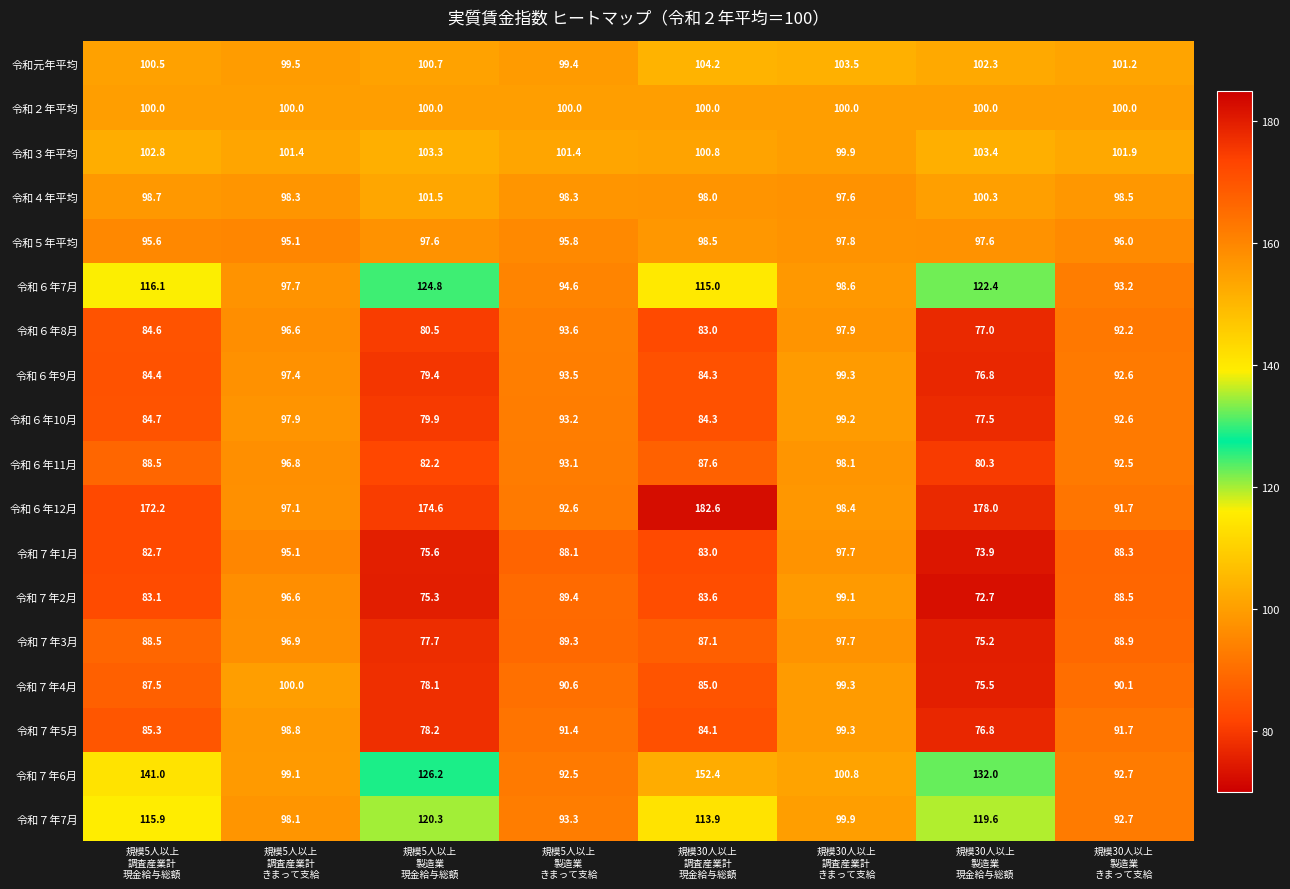

What is the maximum value shown in the chart?

182.6